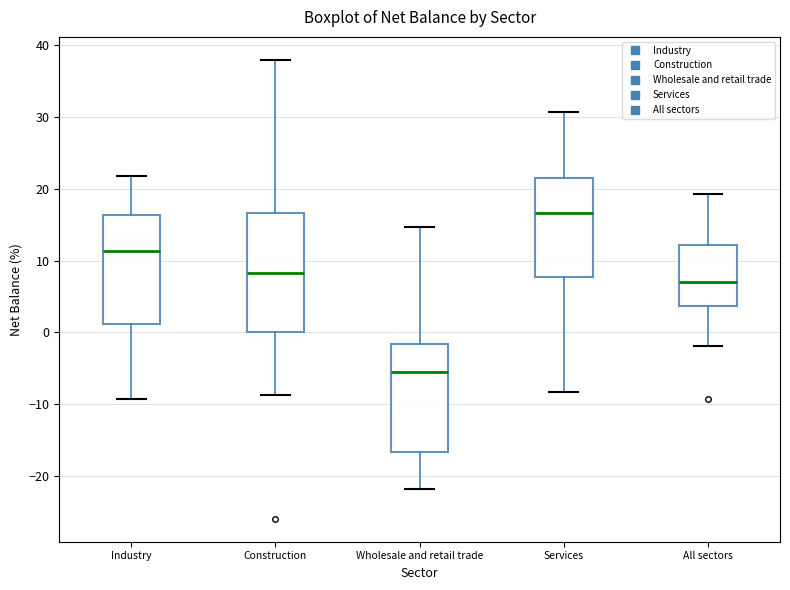

Where does the median line of the box for All sectors sit on the y-axis? The values are not printed on the chart, so give them approximately, as read against the axis.

7